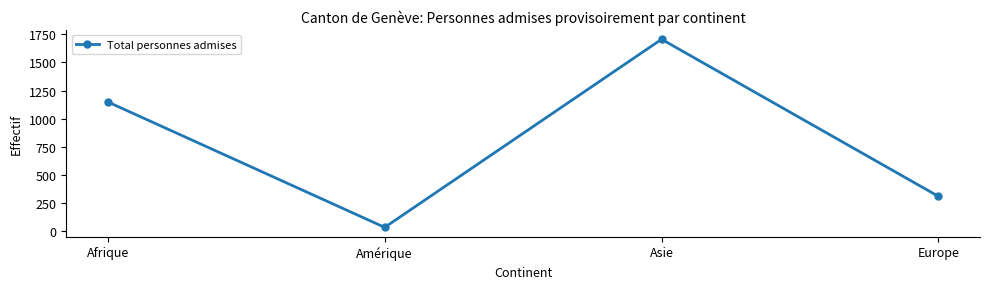

Reading right to left, transcribe all the data shown in this chart.

311	1705	36	1149